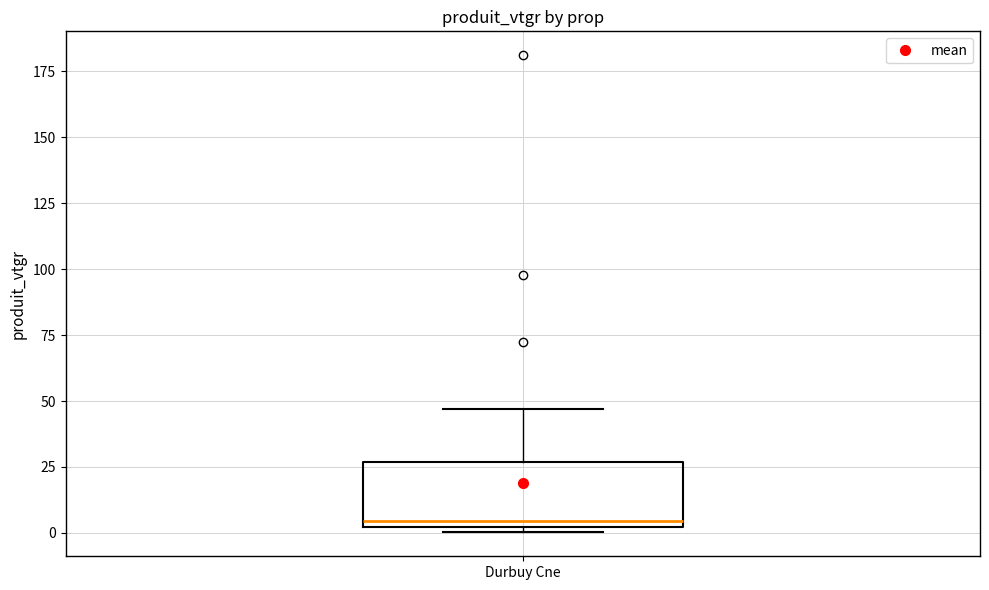

Where is the lower edge of the box for Durbuy Cne on the y-axis? The values are not printed on the chart, so give them approximately, as read against the axis.

0